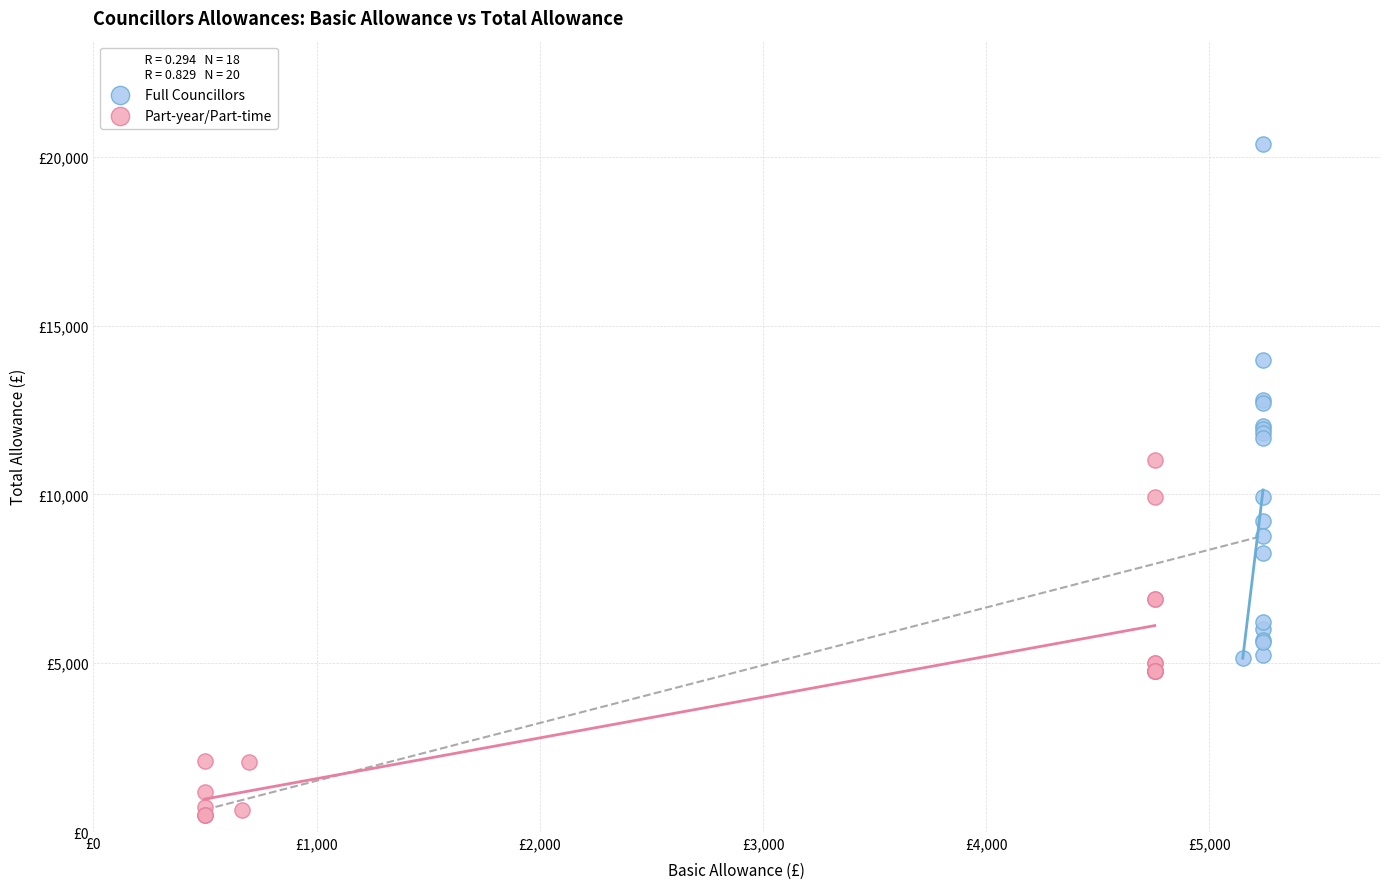

What are all the series names shown in the legend?

Full Councillors, Part-year/Part-time